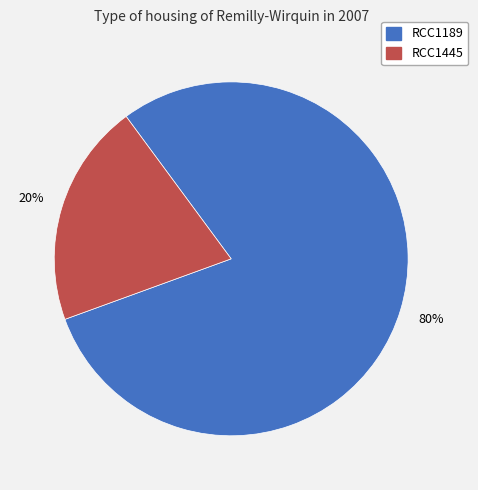

To the nearest percent, what is the average slice percentage?

50%